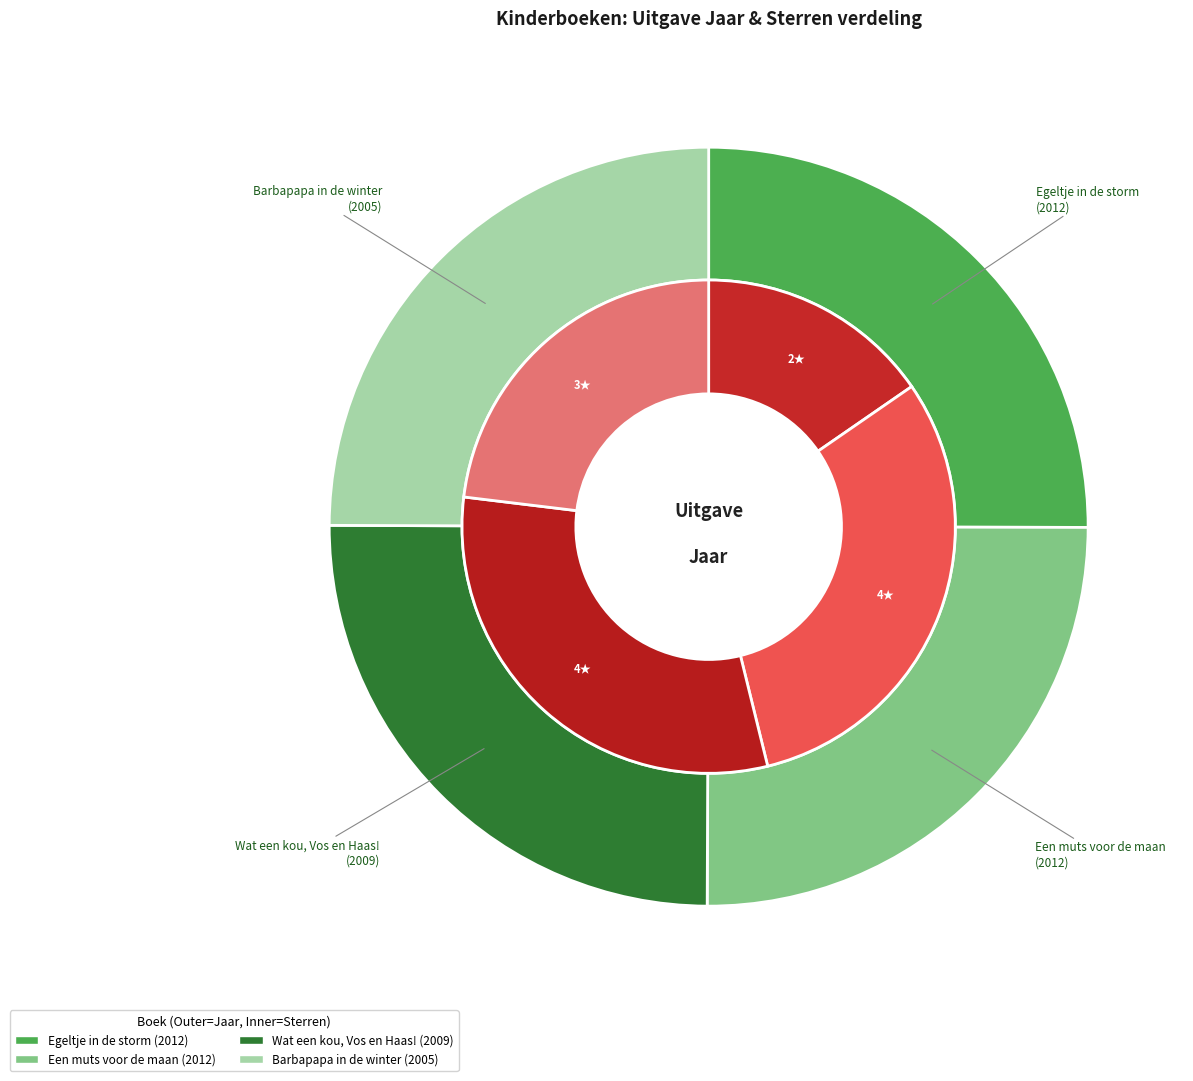

How many segments does this pie chart have?

4